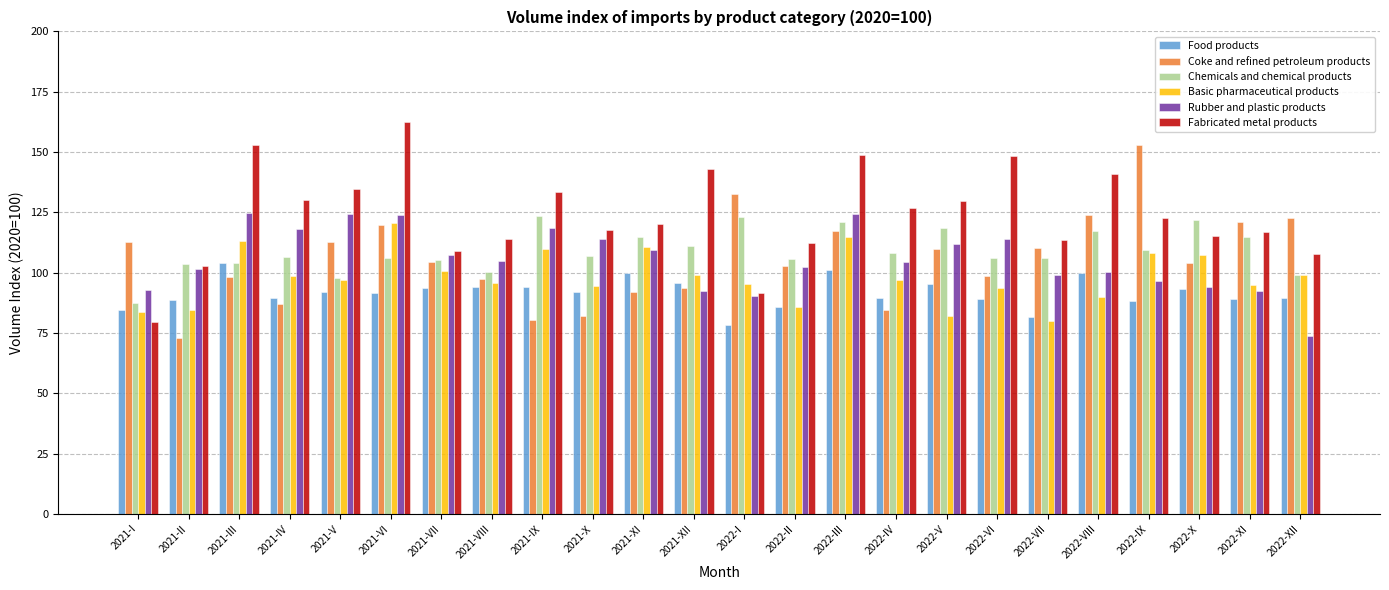

Between 2022-I and 2022-V, which series saw the biggest shift?

Fabricated metal products